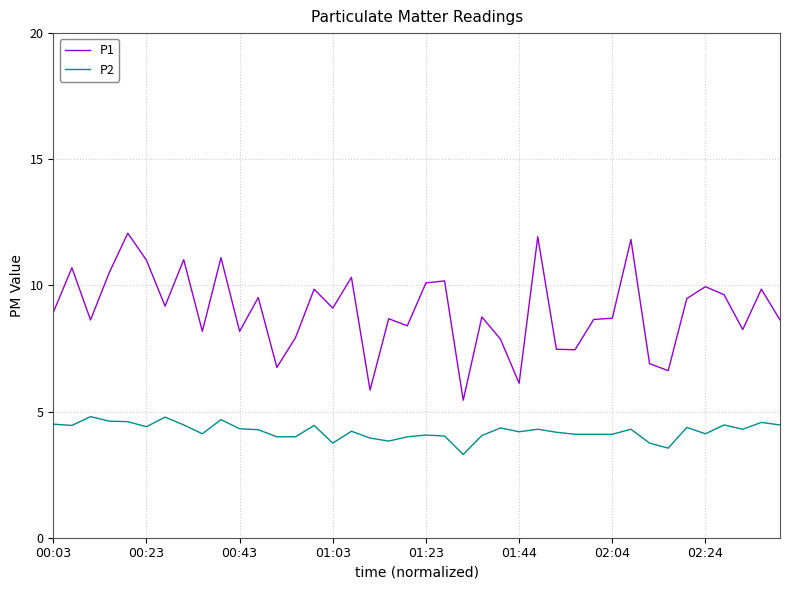

Which series has the widest spread of values?

P1